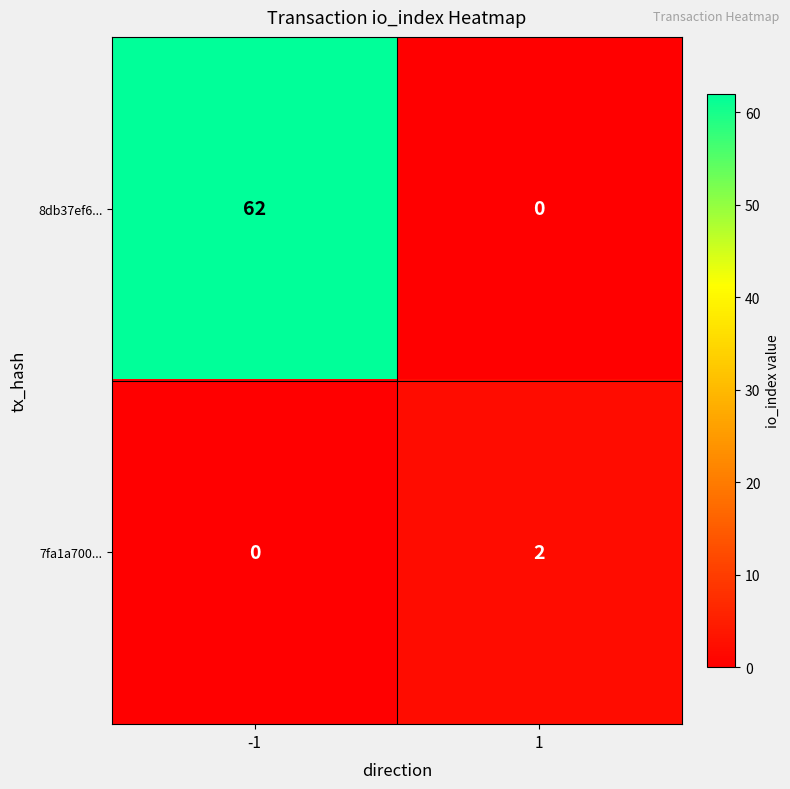

What is the spread (max minus min) of values at 1?

2